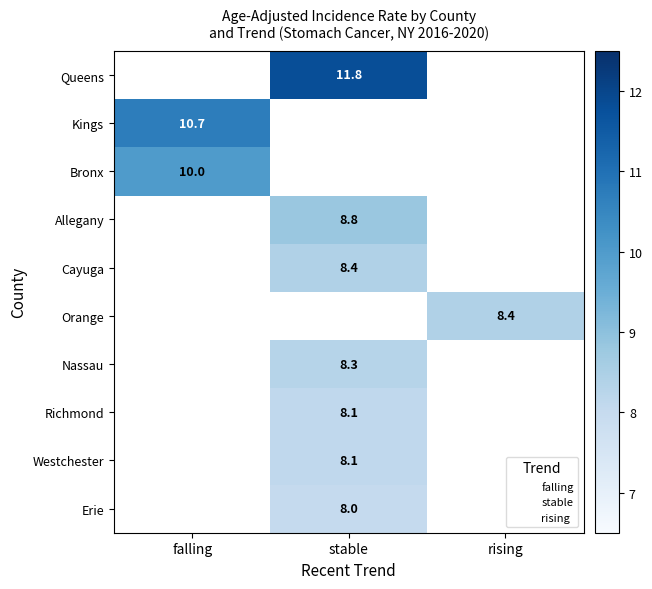

List the series in order of their peak value, highest first.

Queens, Kings, Bronx, Allegany, Cayuga, Orange, Nassau, Richmond, Westchester, Erie